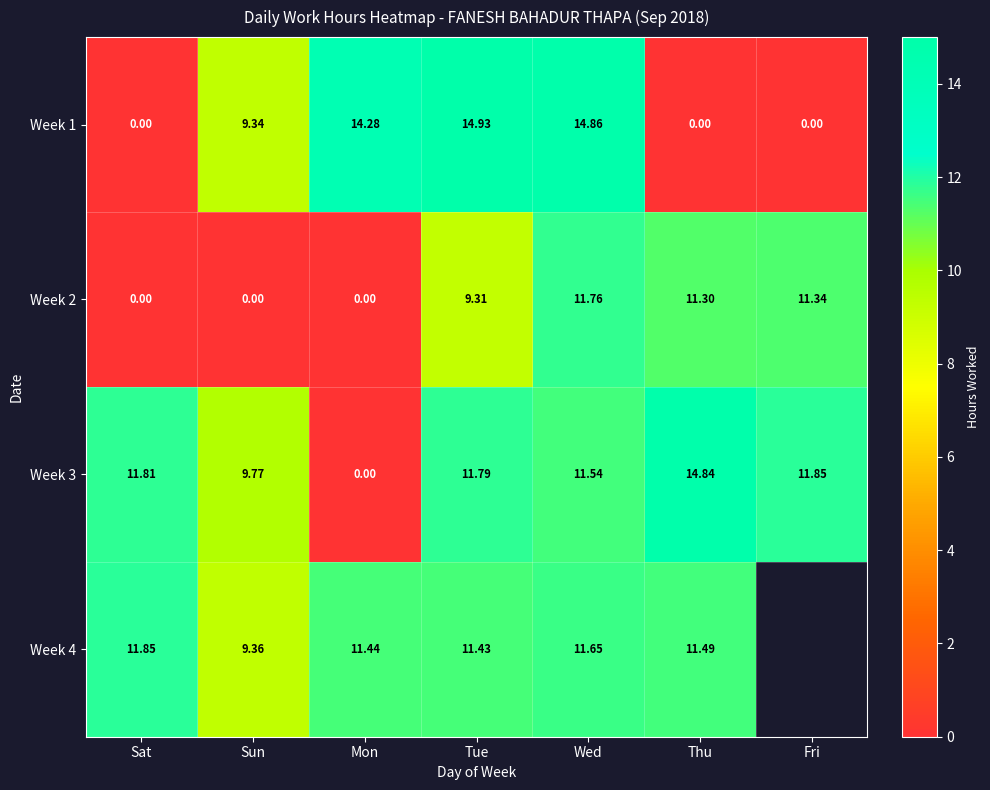

Which category has the highest value in the Week 3 series?

Thu